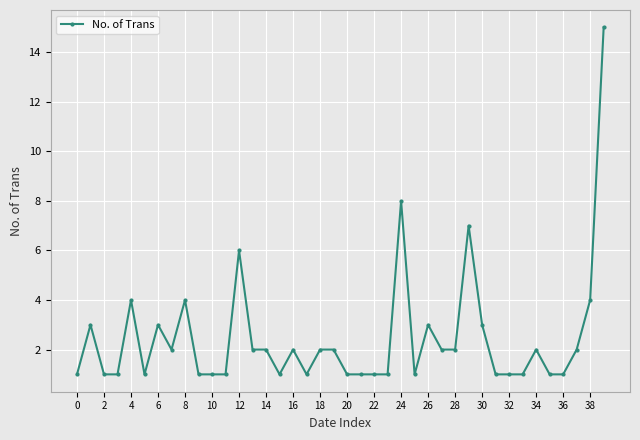

True or false: there are more than 1 points higher than both neighbors.

True